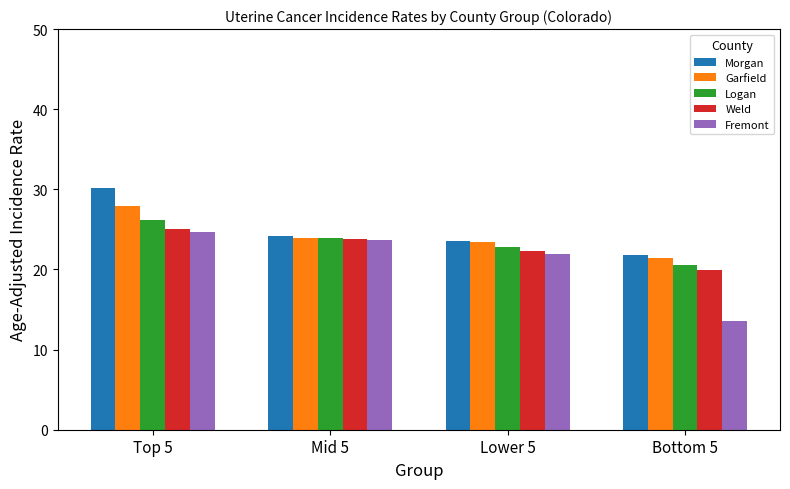

Reading right to left, transcribe all the data shown in this chart.

Morgan: 21.8	23.6	24.2	30.2
Garfield: 21.4	23.4	23.9	27.9
Logan: 20.6	22.8	23.9	26.2
Weld: 19.9	22.3	23.8	25.1
Fremont: 13.6	21.9	23.7	24.7